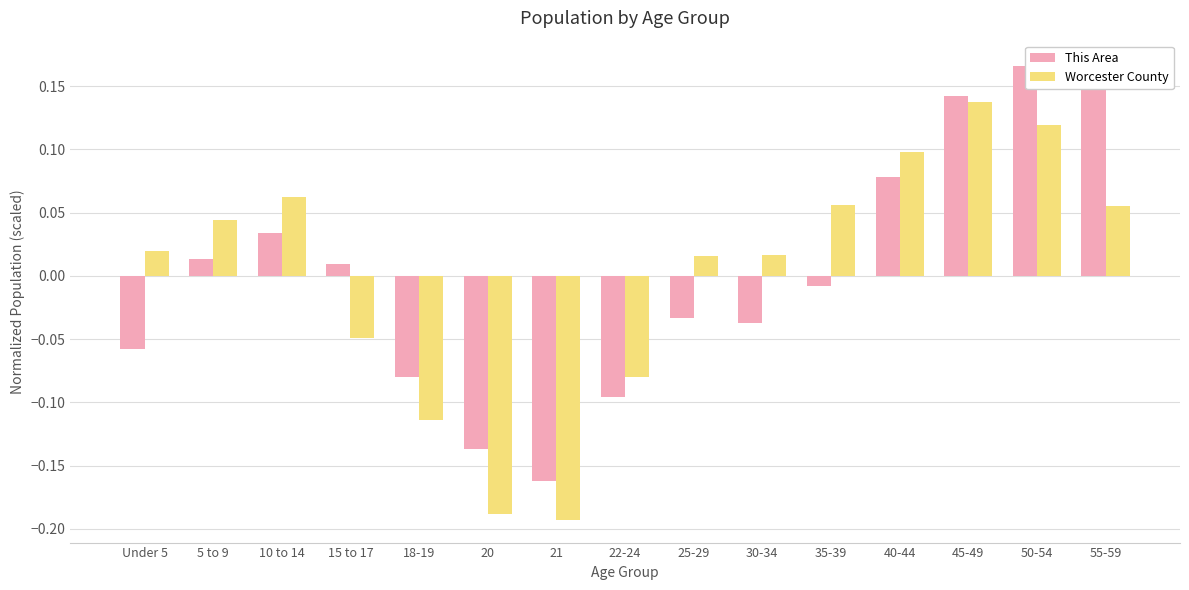

What is the highest value of the Worcester County series?

0.1